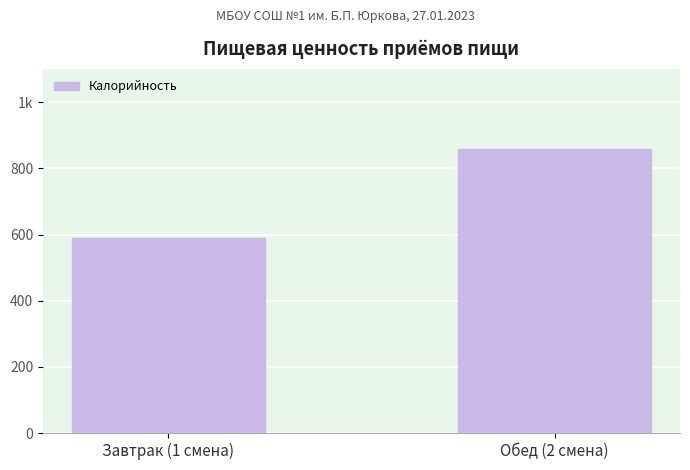

What is the sum of the values at Обед (2 смена) and Завтрак (1 смена)?

1448.5